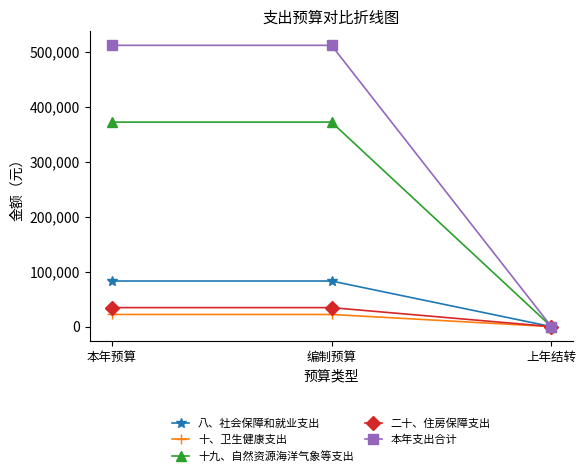

What is the value of the 本年支出合计 point at the 2nd from the left?

512109.1